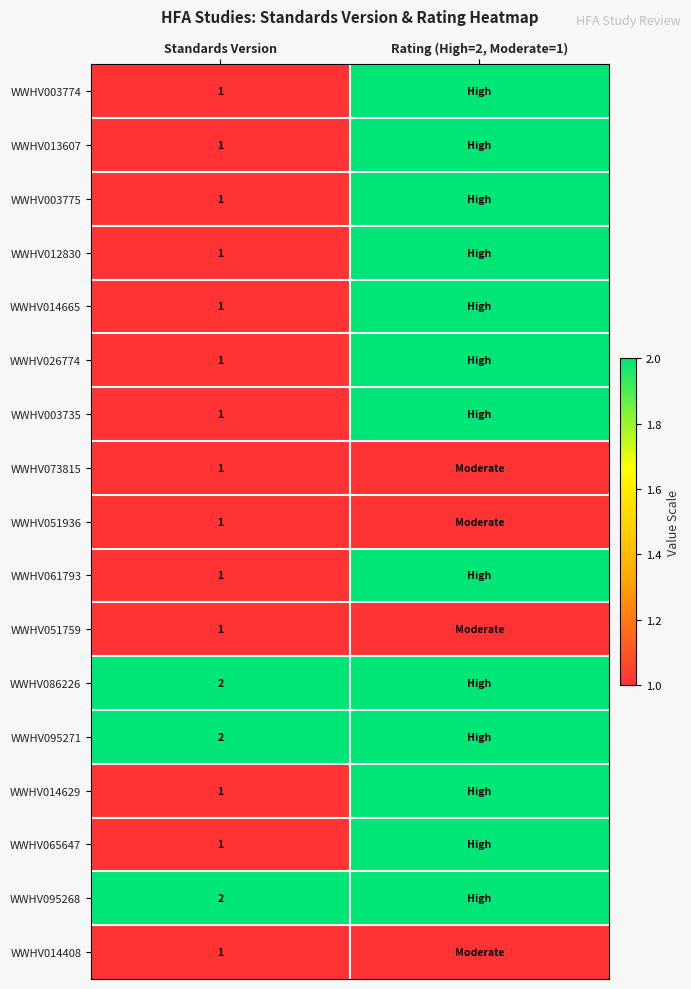

What is the total value across all series at Standards Version?

20